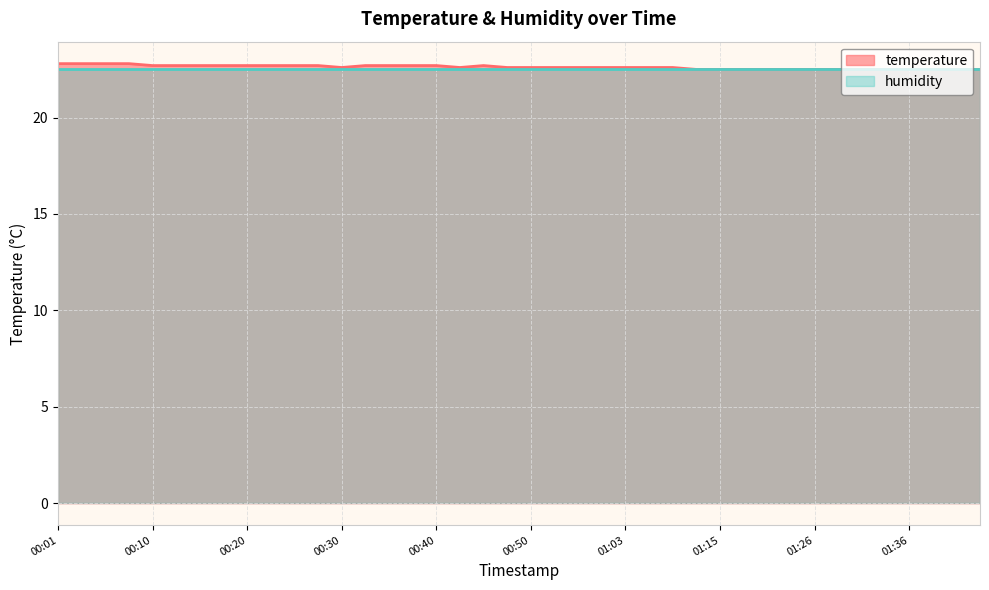

Reading left to right, transcribe all the data shown in this chart.

22.8	22.8	22.8	22.8	22.7	22.7	22.7	22.7	22.7	22.7	22.7	22.7	22.6	22.7	22.7	22.7	22.7	22.6	22.7	22.6	22.6	22.6	22.6	22.6	22.6	22.6	22.6	22.5	22.5	22.5	22.5	22.5	22.5	22.5	22.5	22.5	22.5	22.5	22.5	22.5